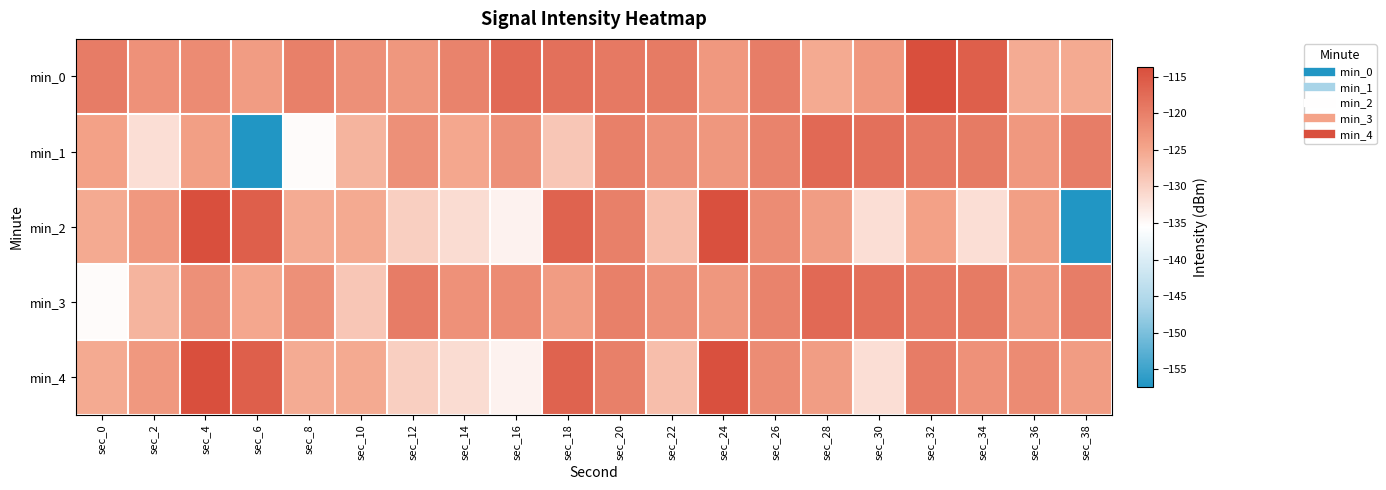

How many data points does each series have?

20